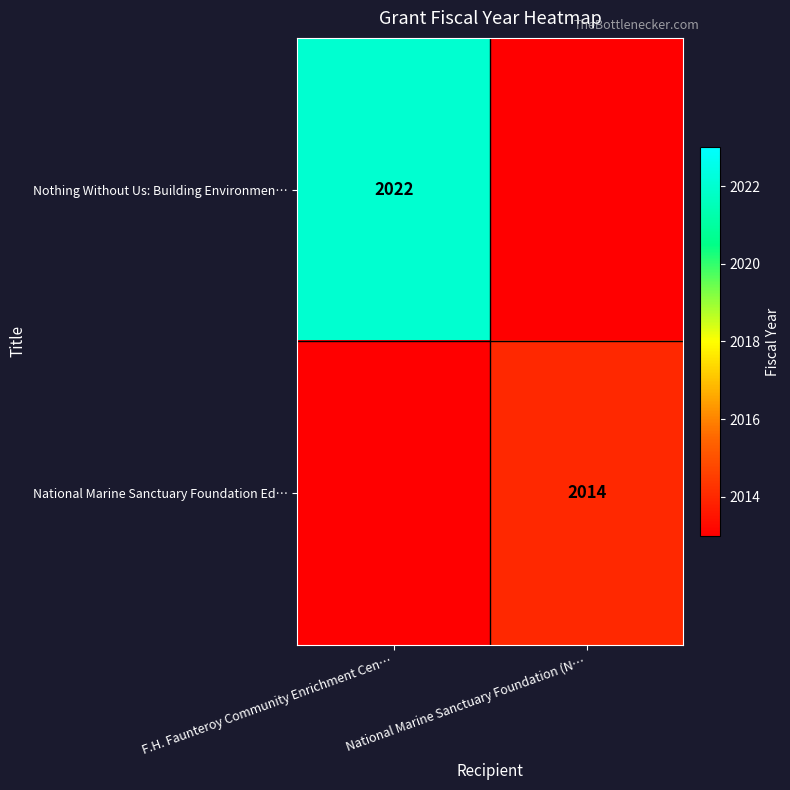

The Nothing Without Us: Building Environmen… series shows 2022 at F.H. Faunteroy Community Enrichment Cen…. True or false?

True